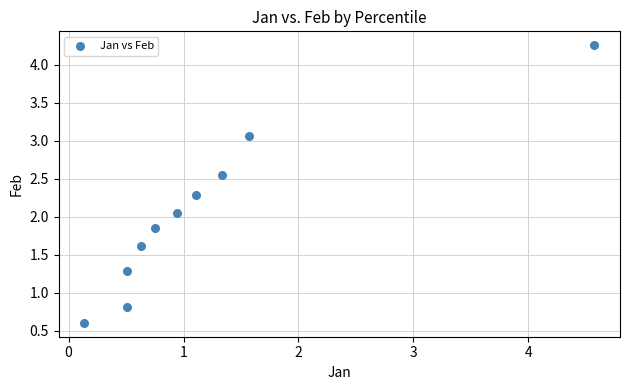

What is the range of Y values (max minus min)?

3.7